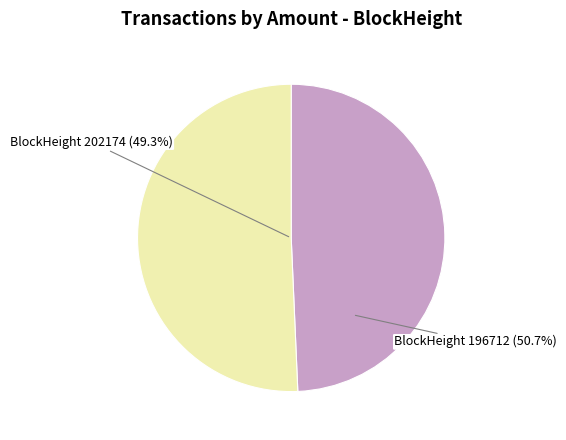

To the nearest percent, what is the average slice percentage?

50%